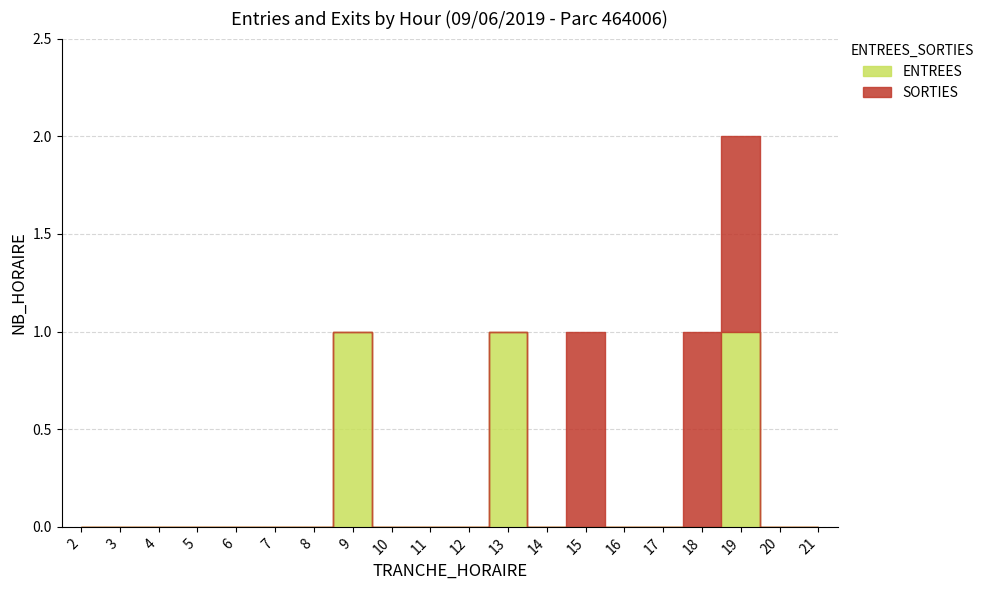

At which category does the data reach its first local peak?

9